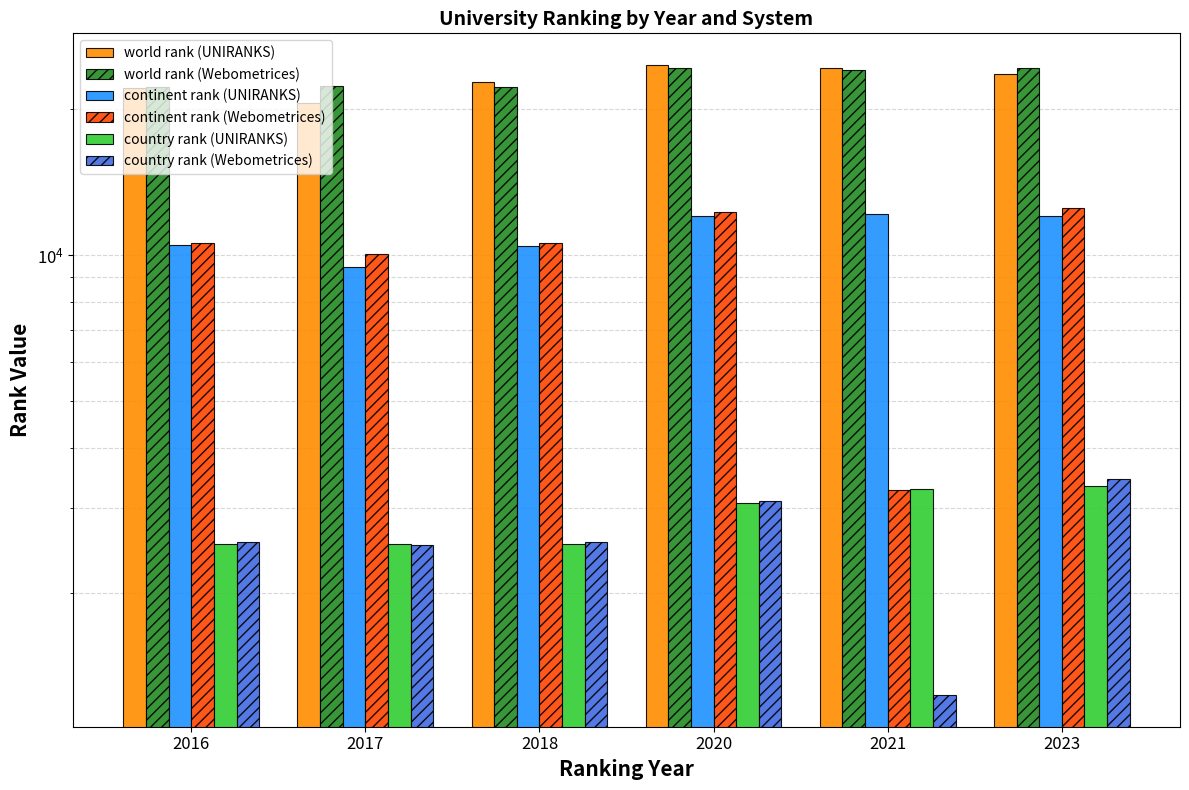

What value does the world rank (UNIRANKS) series have at 2017, to the nearest 100?

20600